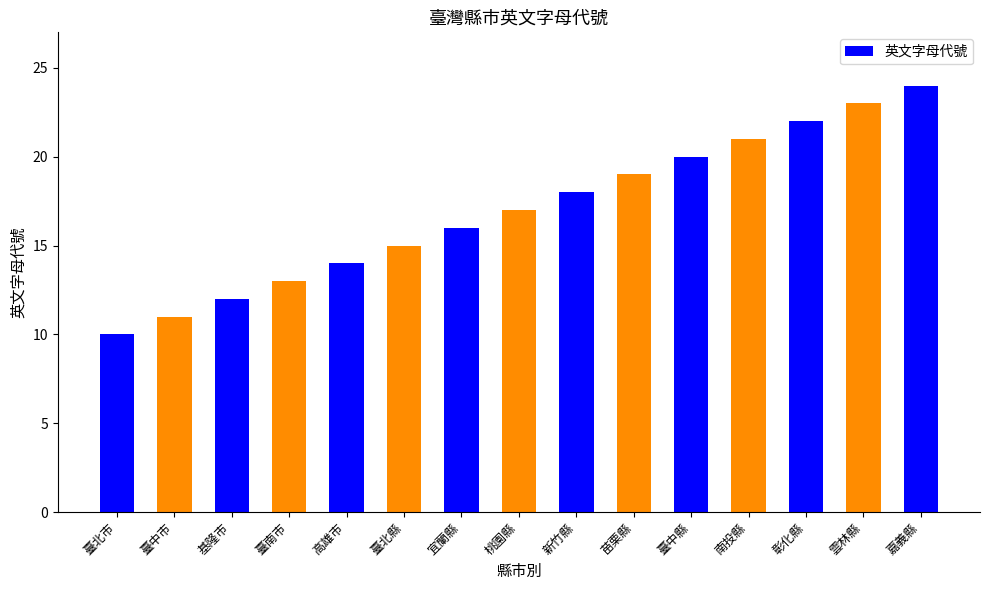

How many data points are less than 17?

7